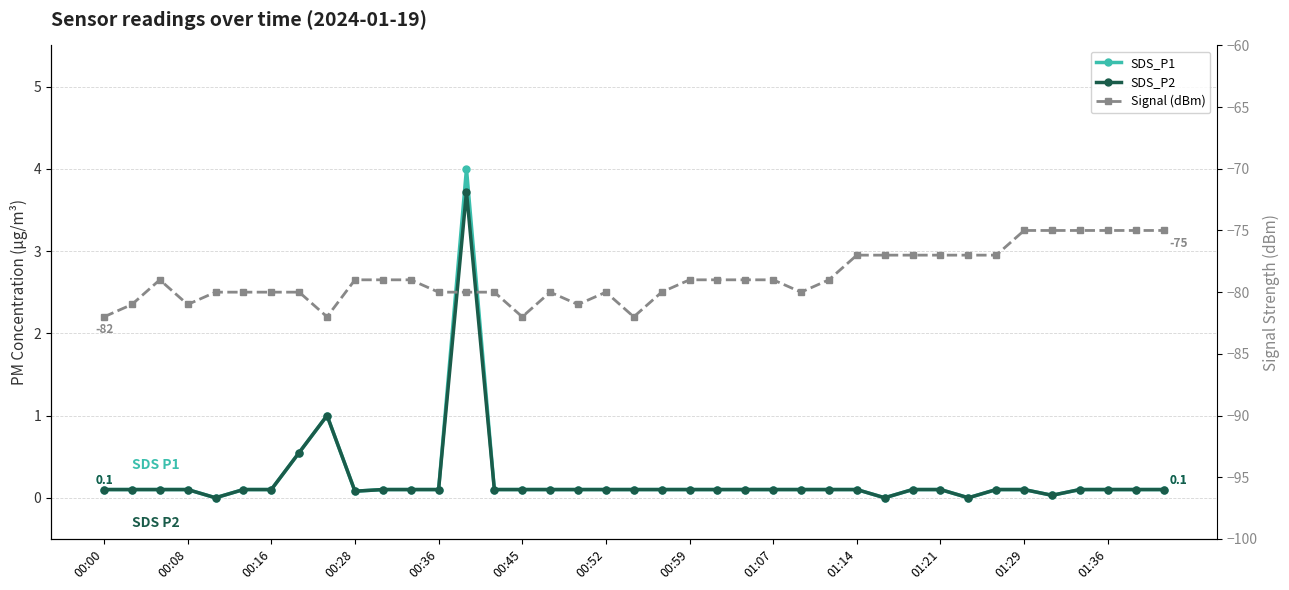

How many data points does each series have?

39